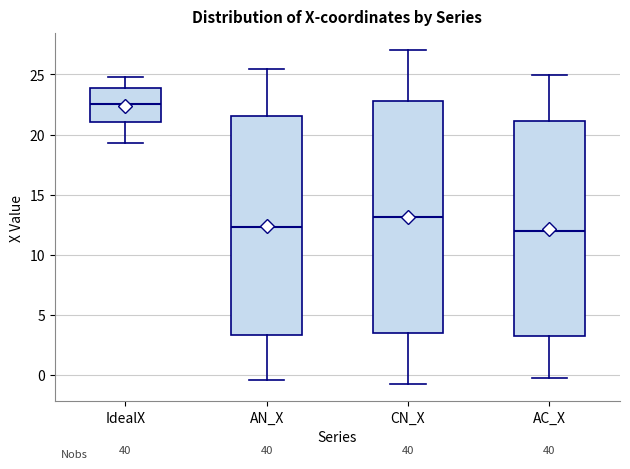

Reading left to right, read every box against the y-axis: the position of its median line, the range the box covers, and the ends of its whiskers. The values are not printed on the chart, so give them approximately, as read against the axis.

IdealX: median 22.5, box 21.0 to 24.0, whiskers 19.5 to 25.0
AN_X: median 12.5, box 3.5 to 21.5, whiskers -0.5 to 25.5
CN_X: median 13.0, box 3.5 to 23.0, whiskers -1.0 to 27.0
AC_X: median 12.0, box 3.5 to 21.0, whiskers 0.0 to 25.0